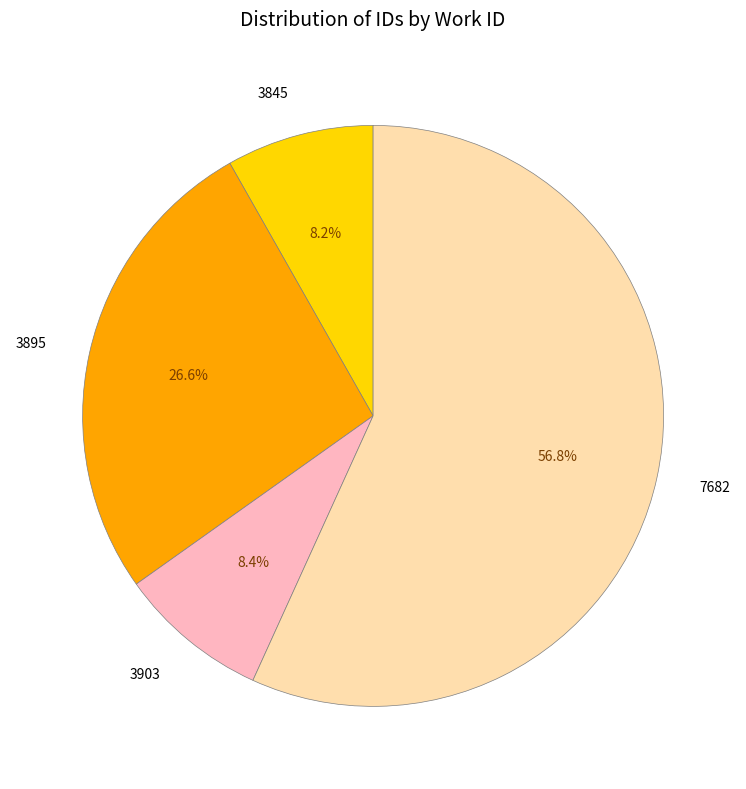

Count the number of slices in the pie.

4